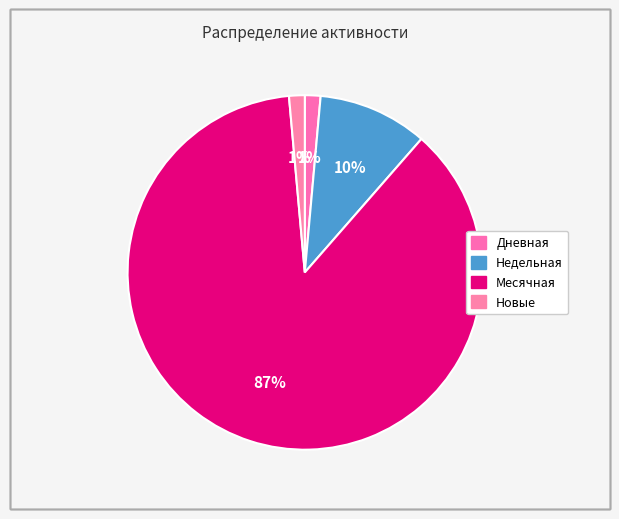

How many slices are in this pie chart?

4